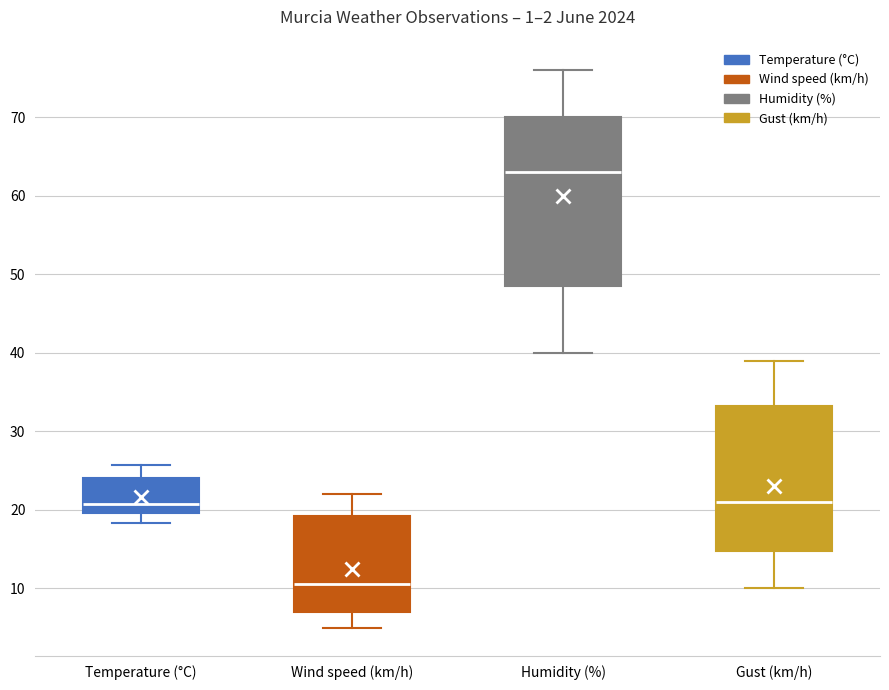

Comparing the boxes themselves (not the whiskers), which one is the tallest?

Humidity (%)